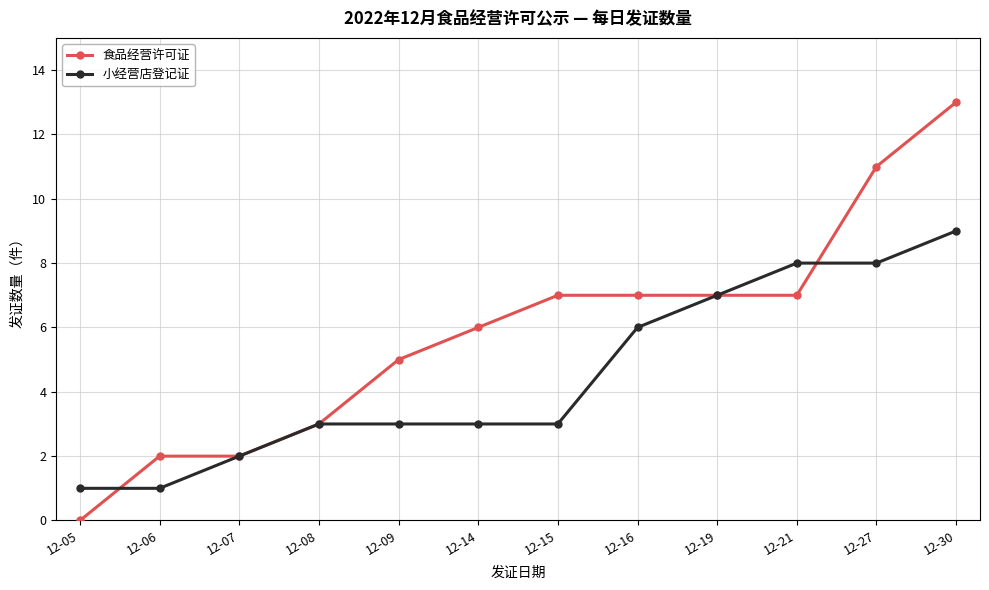

At 12-14, list the series in order from largest to smallest.

食品经营许可证, 小经营店登记证